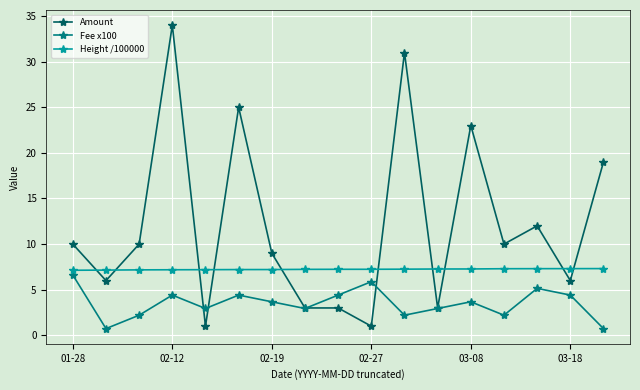

What is the sum of all Height /100000 values?

123.0